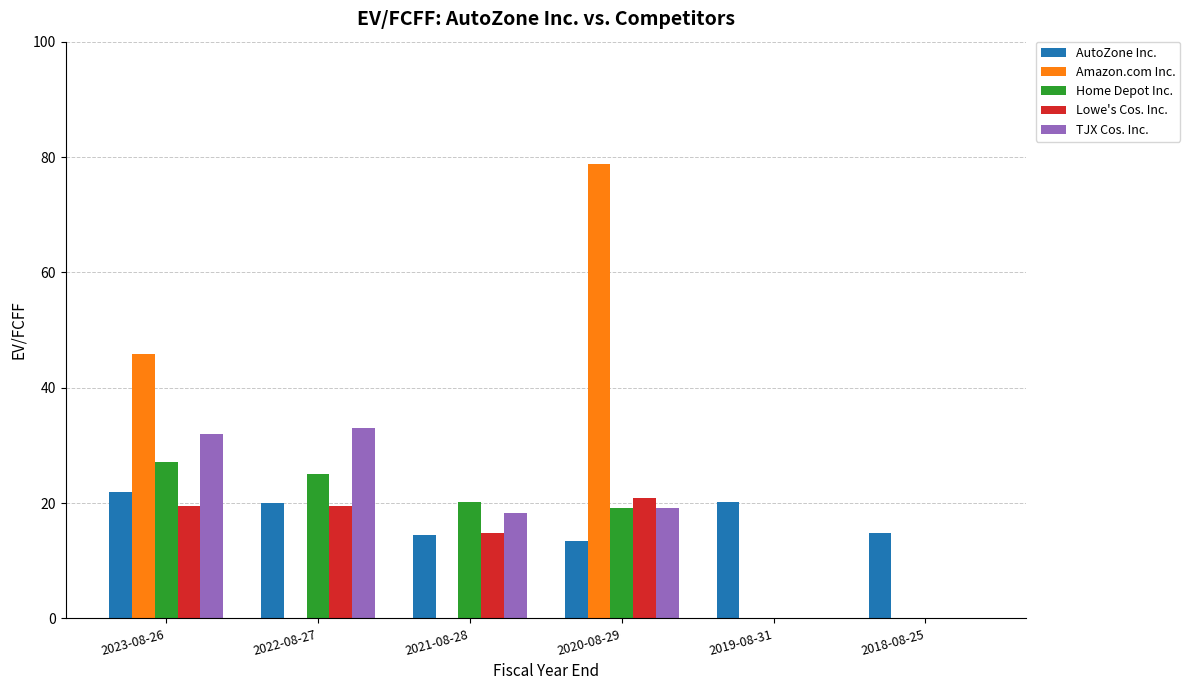

What is the sum of the Home Depot Inc. values at 2019-08-31 and 2021-08-28?

20.2